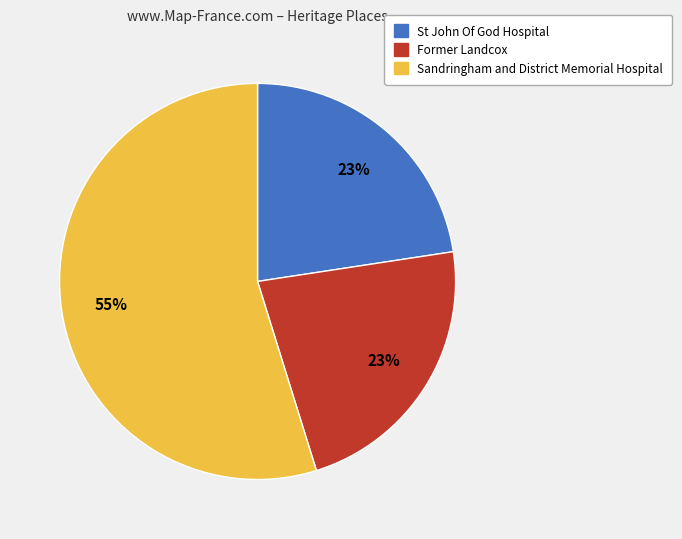

What percentage is the Former Landcox slice, to the nearest percent?

23%